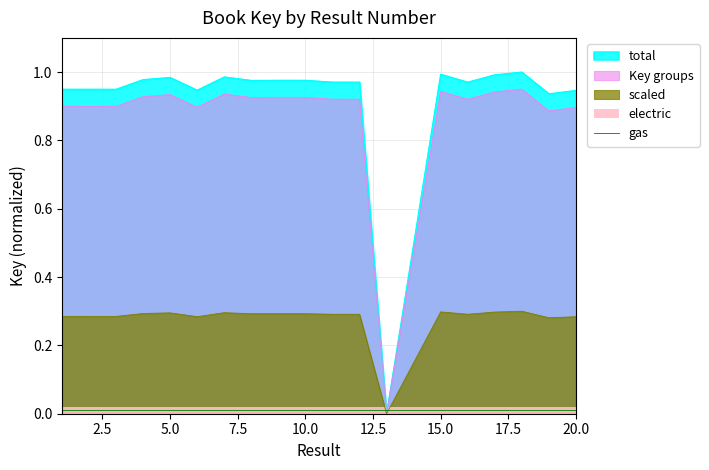

The scaled series shows 0.3 at 5.0. True or false?

True